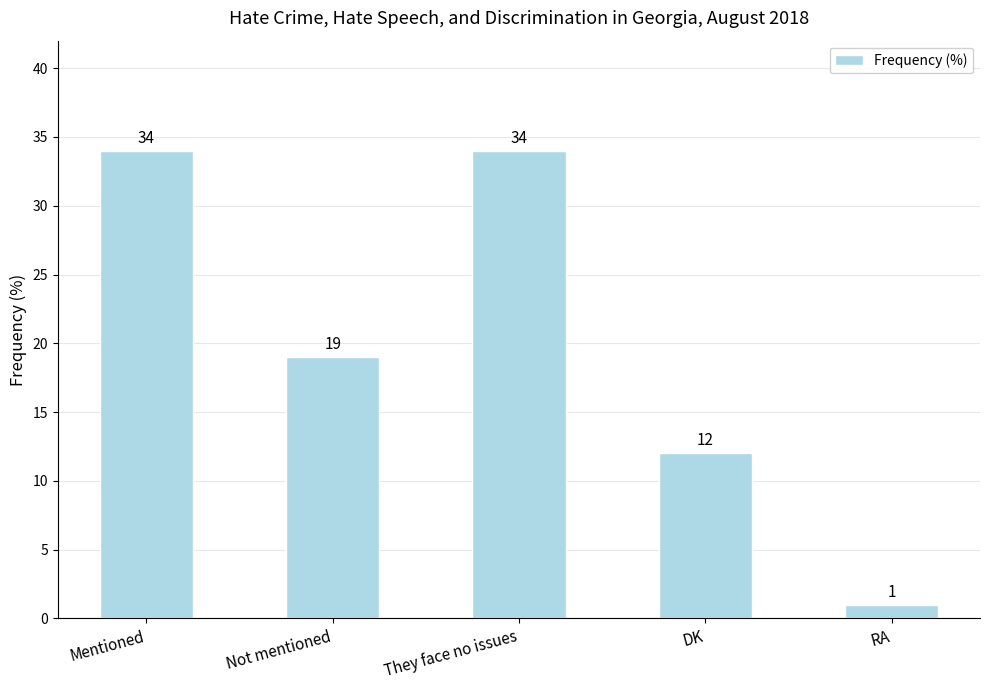

What is the average value?

20